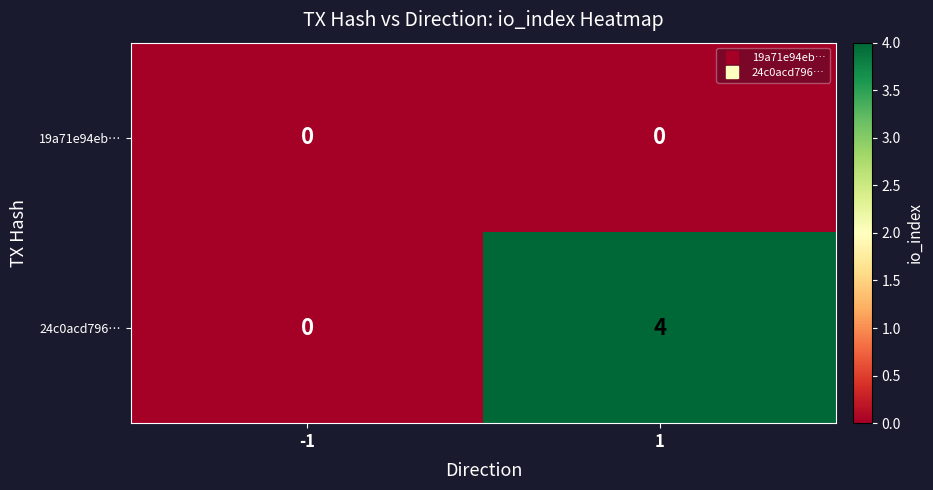

List the series in order of their peak value, highest first.

24c0acd796…, 19a71e94eb…